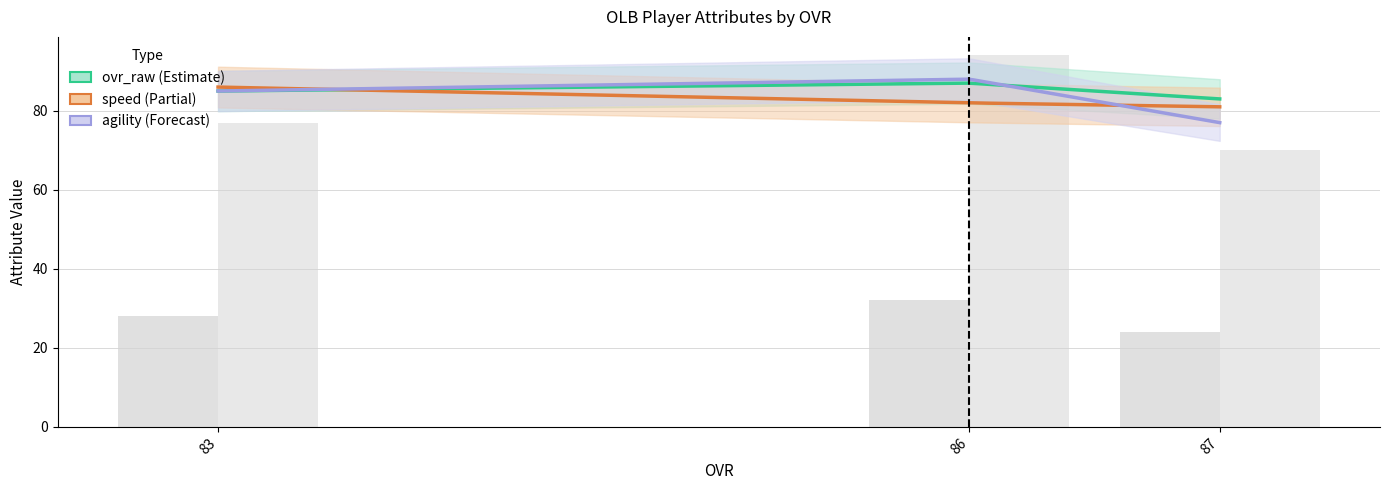

List the labels in order of agility value, largest first.

86, 83, 87